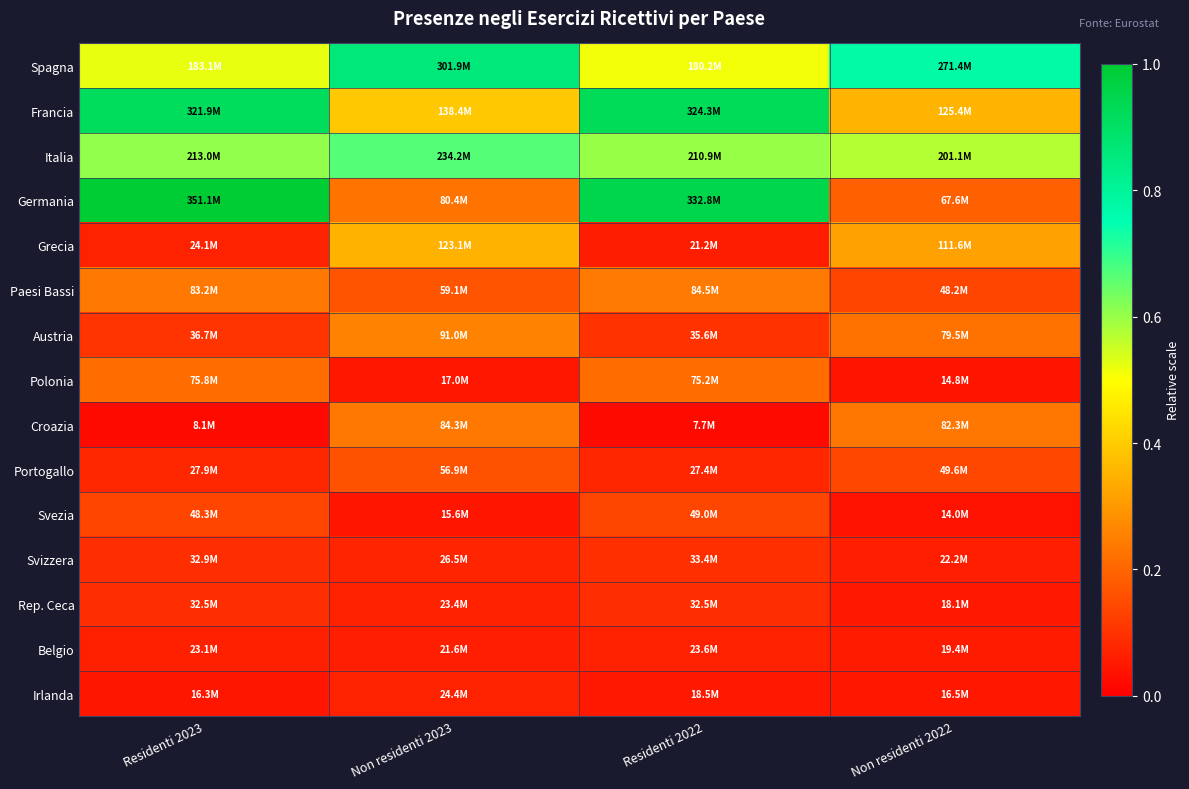

Which series has the largest total across all categories?

Spagna